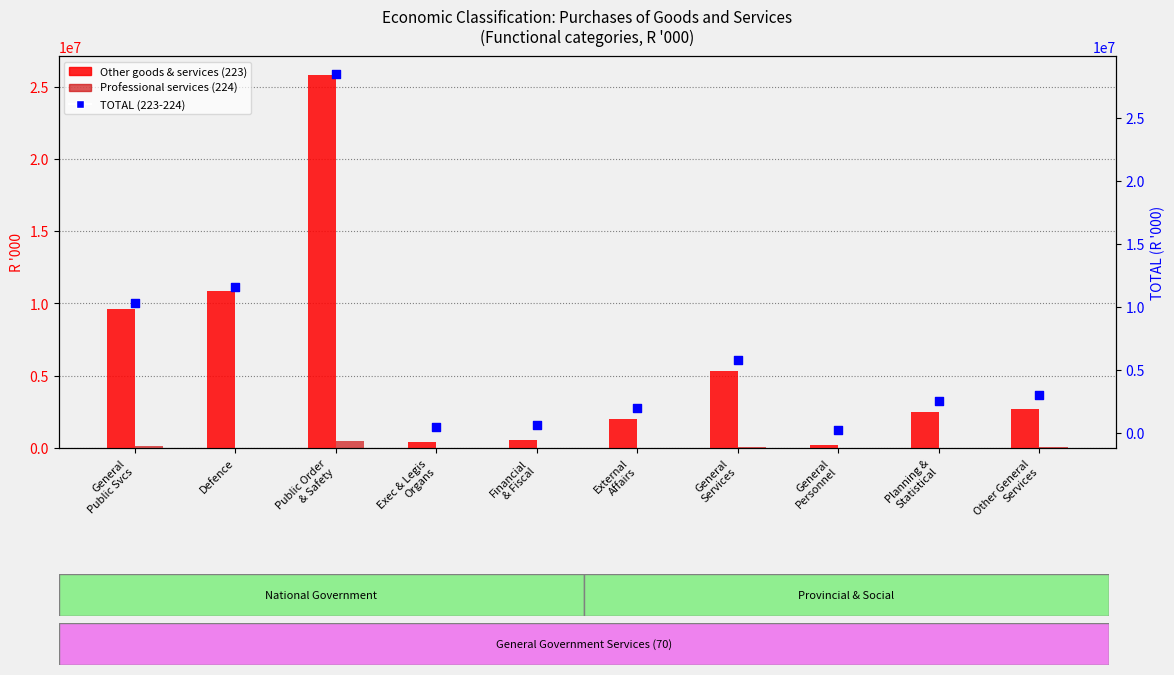

Is the value of Professional services (224) at Exec & Legis
Organs greater than the value of TOTAL (223-224) at Exec & Legis
Organs?

No